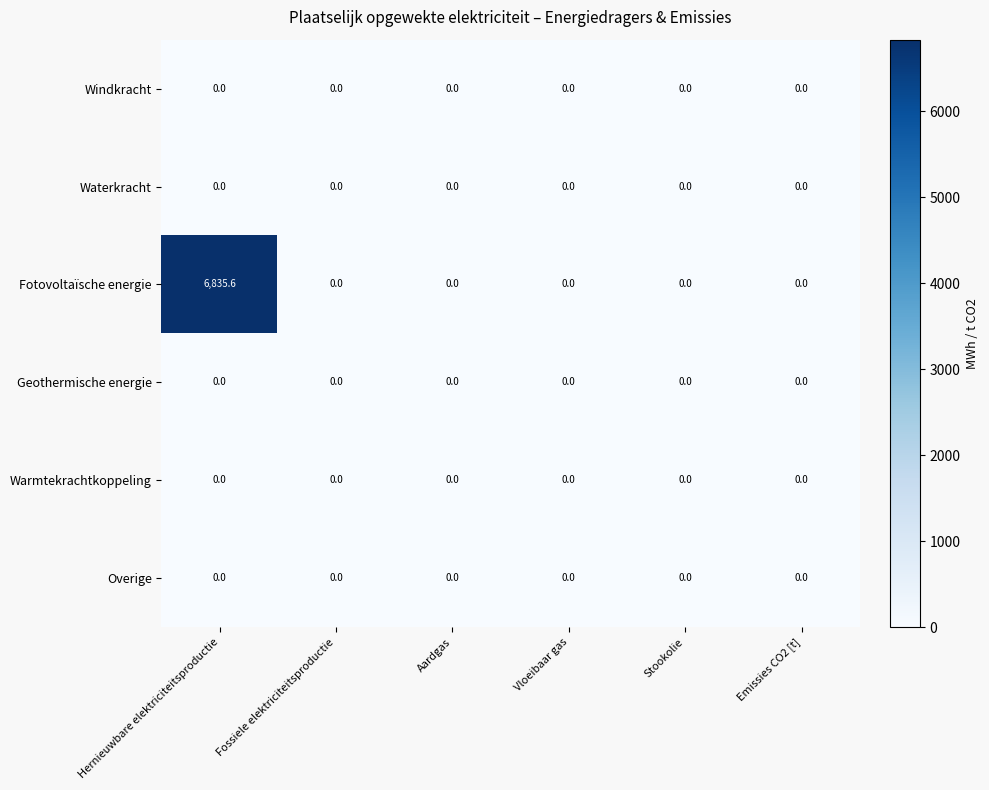

Which series has the widest spread of values?

Fotovoltaïsche energie